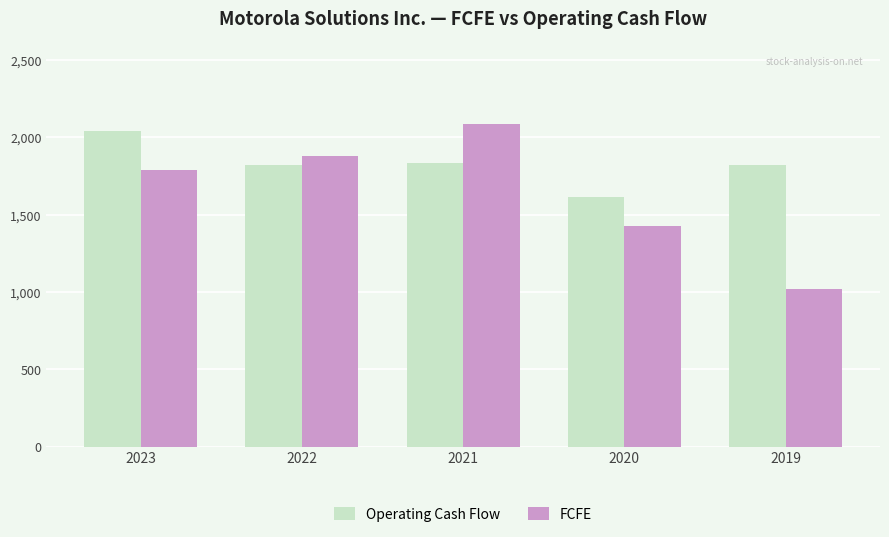

How many bars are there in total?

10